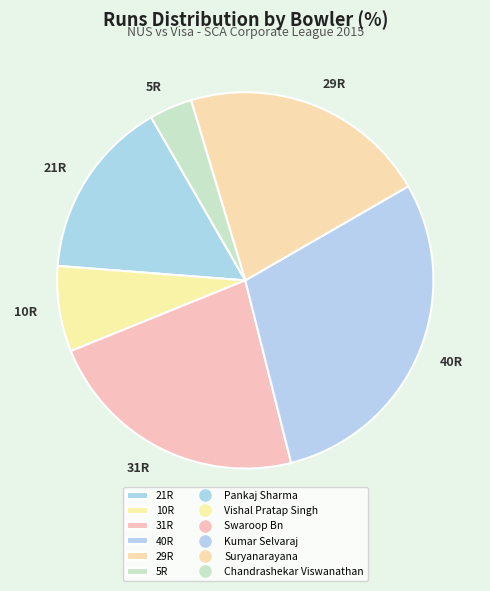

Do 31R and 5R together represent more than half of the pie?

No